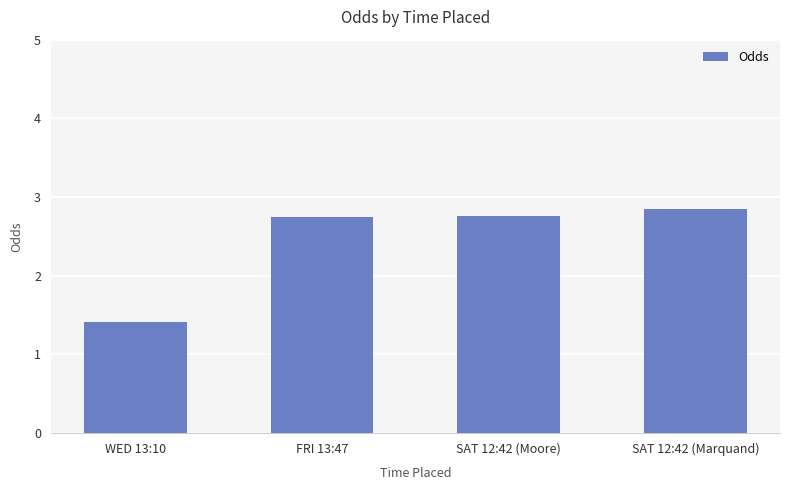

What is the sum of all values?

9.8